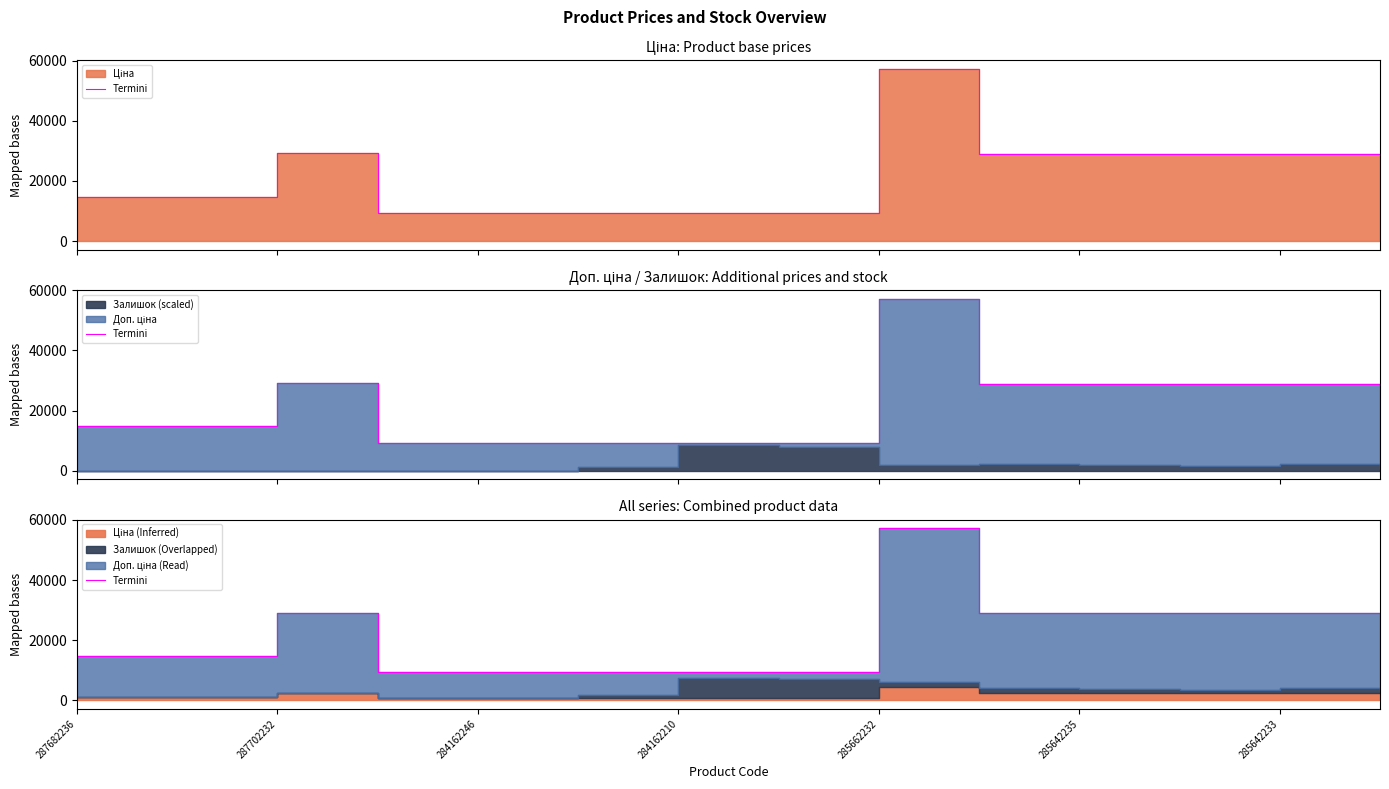

What is the value of the 4th point from the left?

9290.5